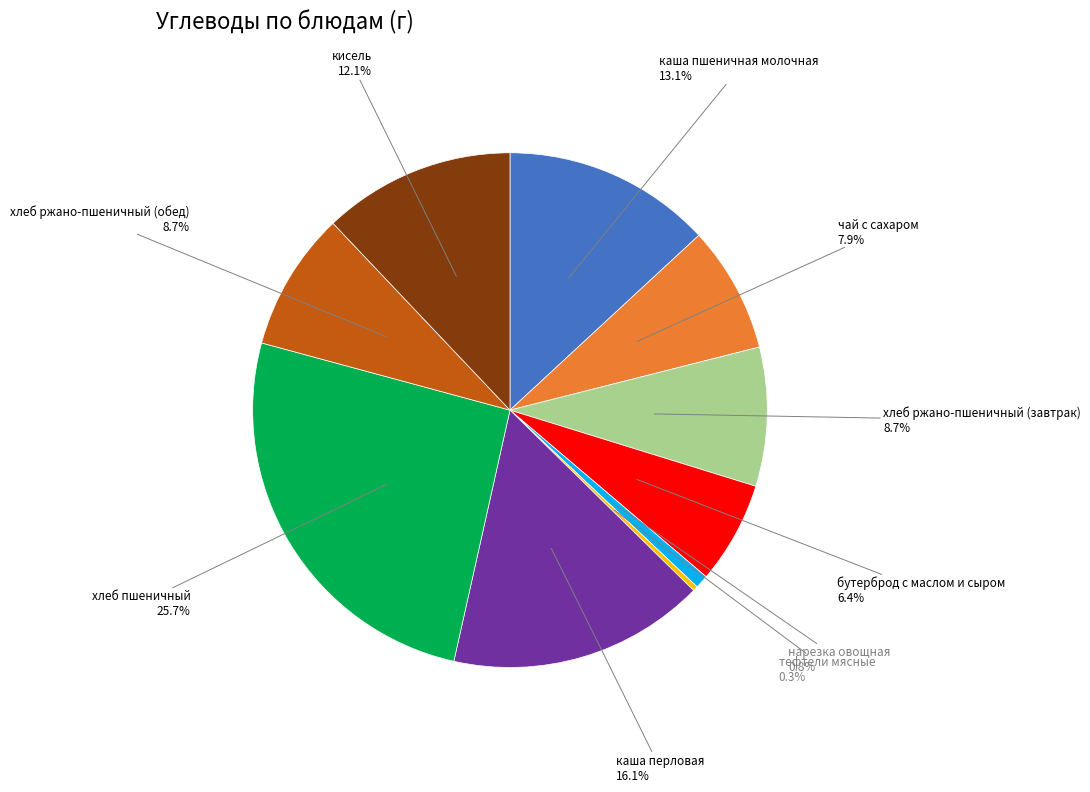

Is there a majority slice in this chart?

No